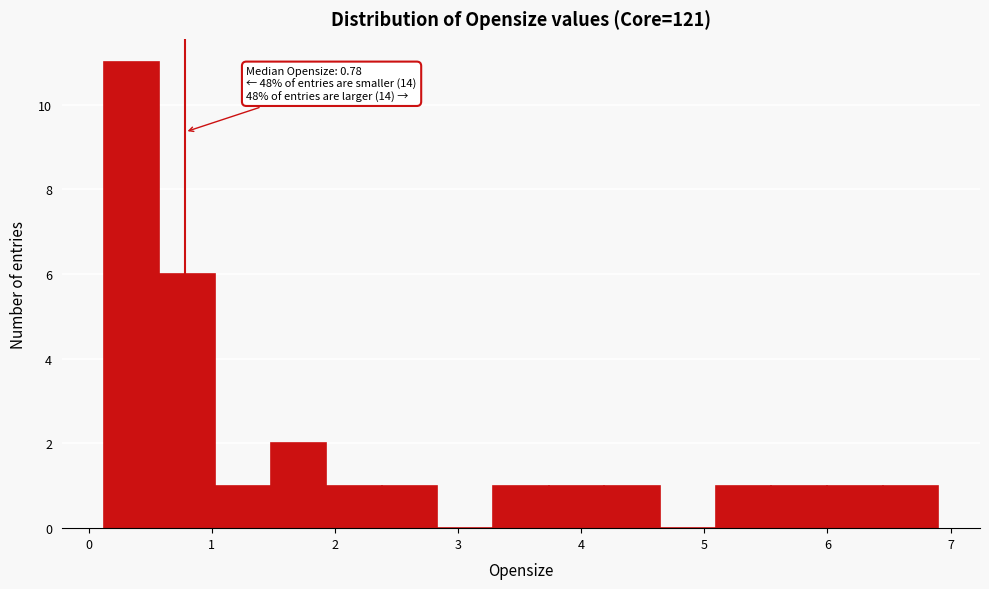

Over which range of the x-axis is the bar tallest?

0.1 to 0.6